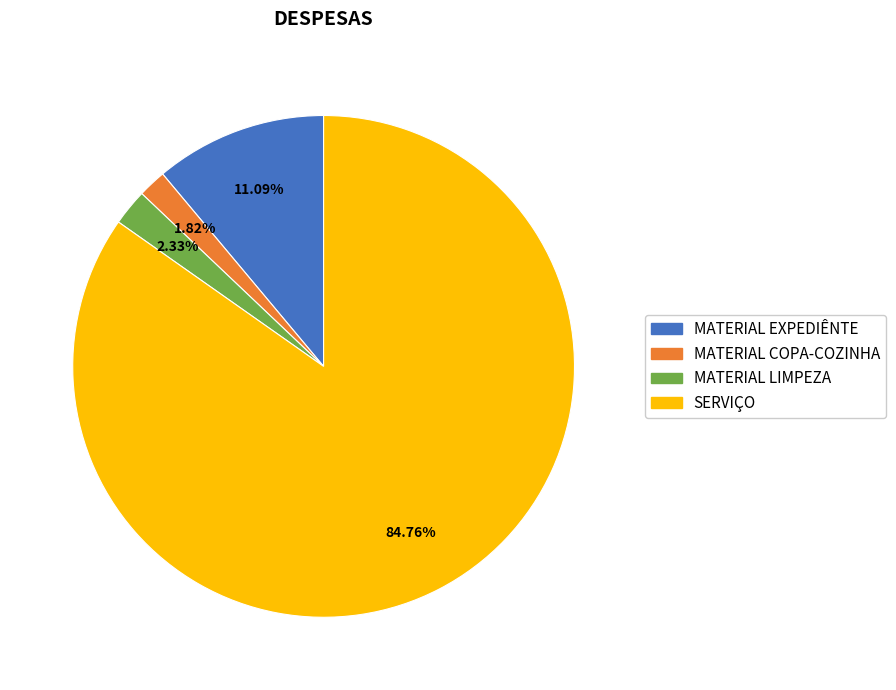

Approximately how many times larger is the value at SERVIÇO compared to MATERIAL COPA-COZINHA?

46.6